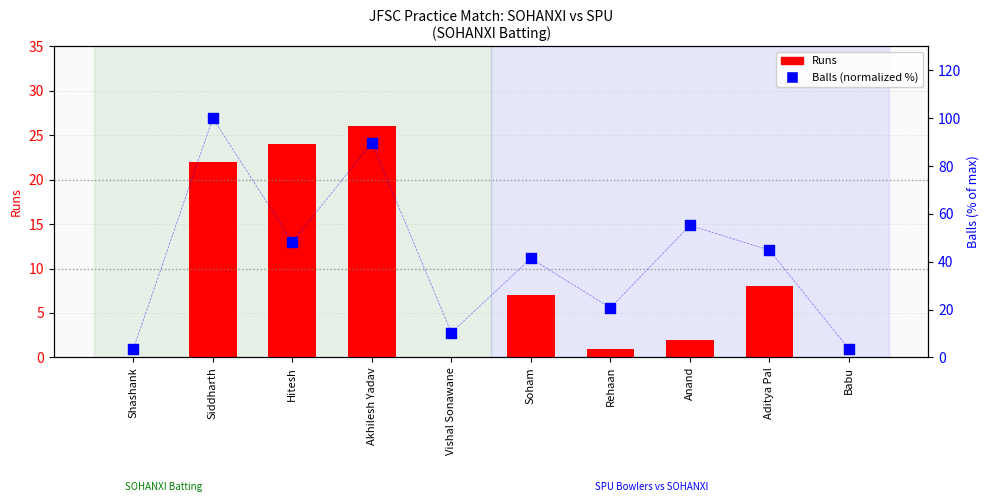

What is the total value across all series at Siddharth?

122.0